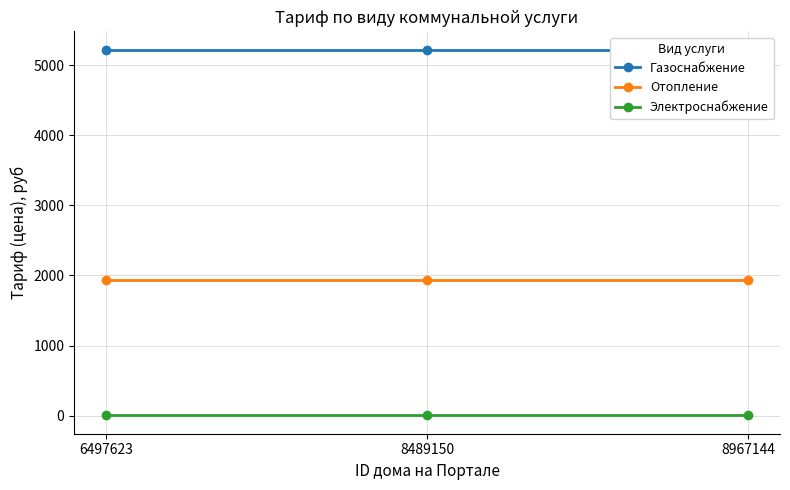

At which category is the sum across all series the highest?

6497623